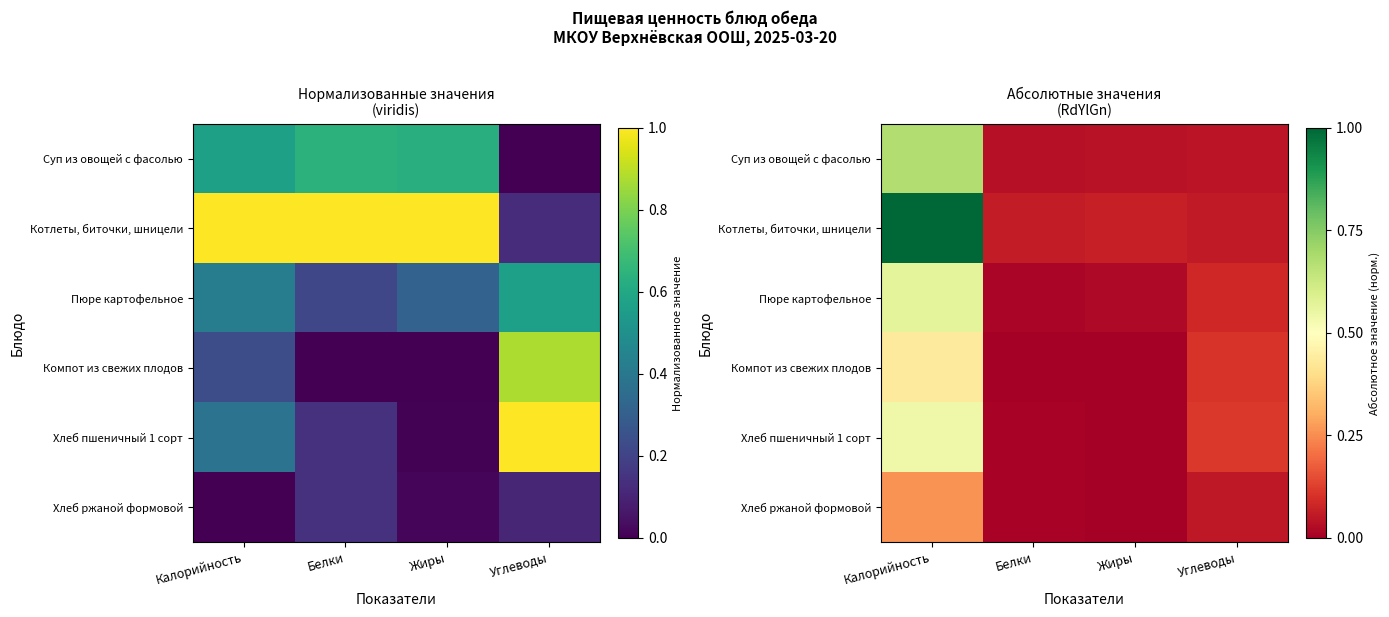

The Котлеты, биточки, шницели series shows 0.1 at Жиры. True or false?

True